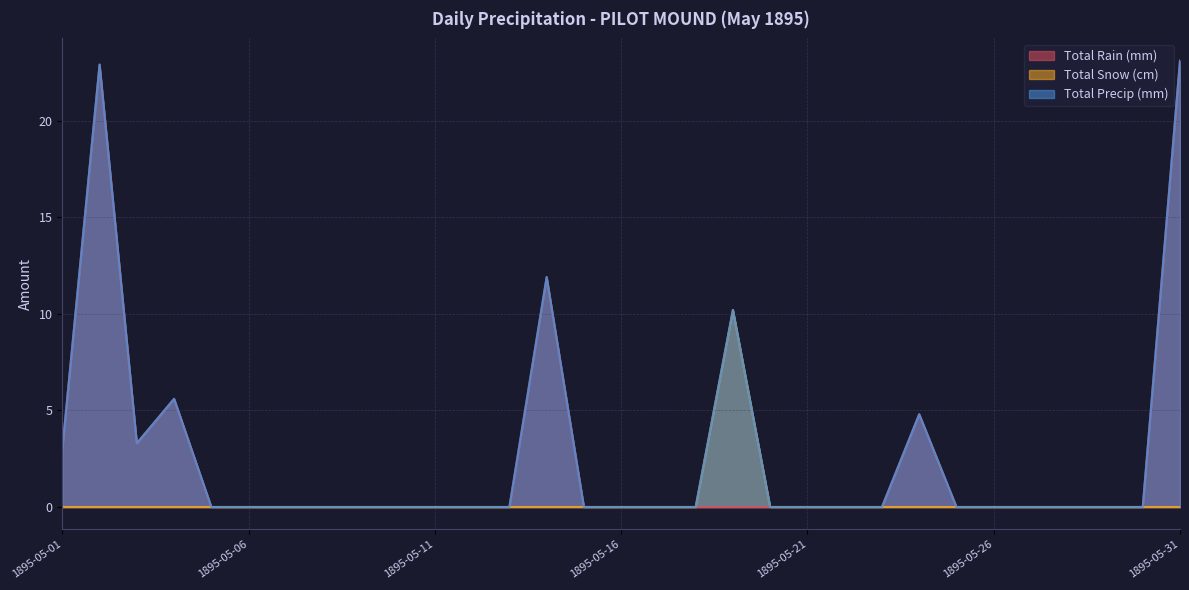

True or false: Total Precip (mm) and Total Snow (cm) intersect in this chart.

False